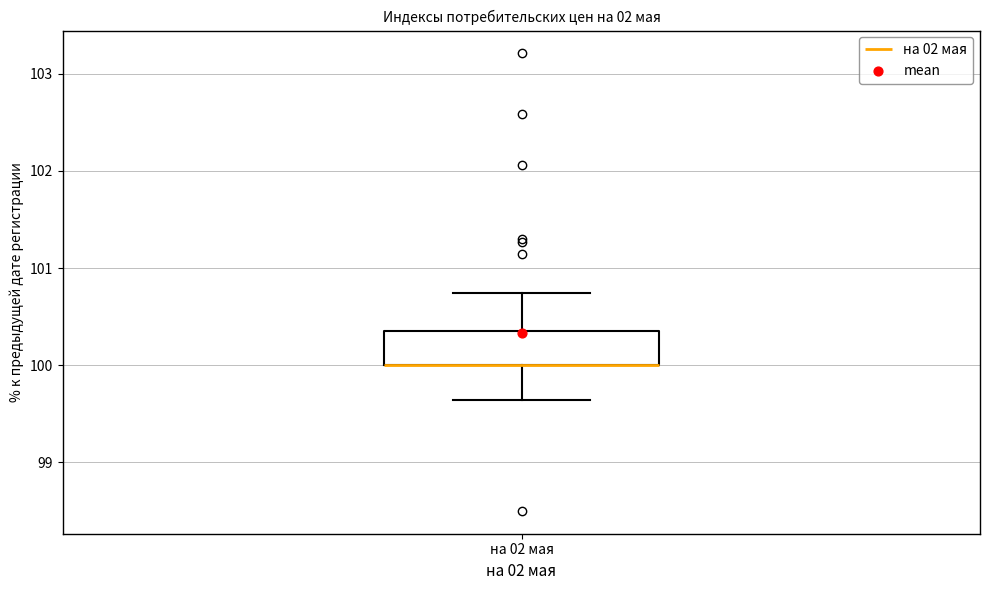

Transcribe this box plot: give where the median line is, the range the box spans, and where the two whiskers end, as read against the y-axis. The values are not printed on the chart, so give them approximately, as read against the axis.

median 100.0 (drawn on the box's lower edge), box 100.0 to 100.4, whiskers 99.6 to 100.7